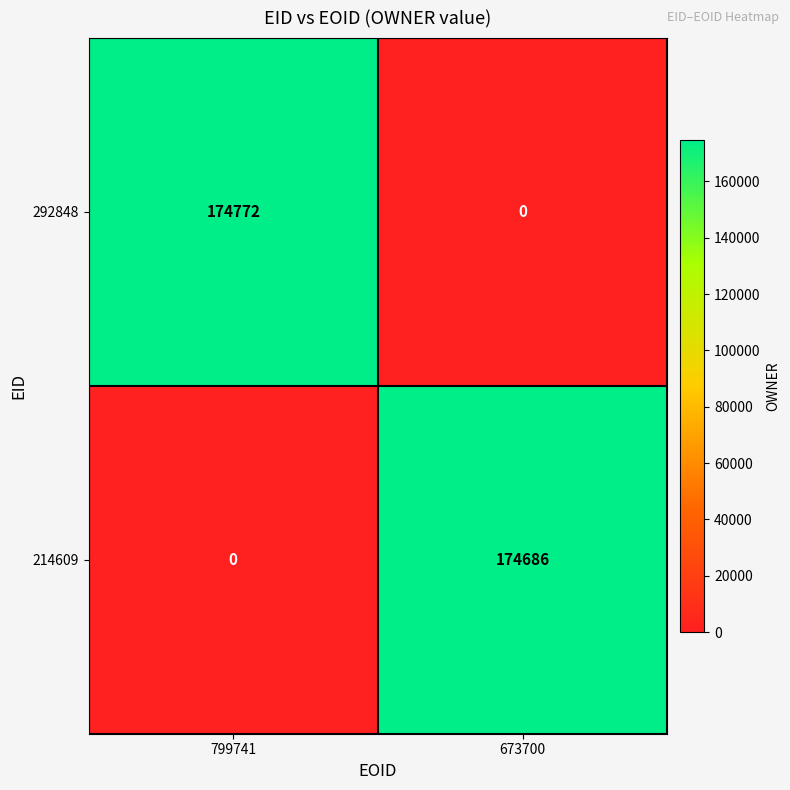

What is the sum of all 292848 values?

174772